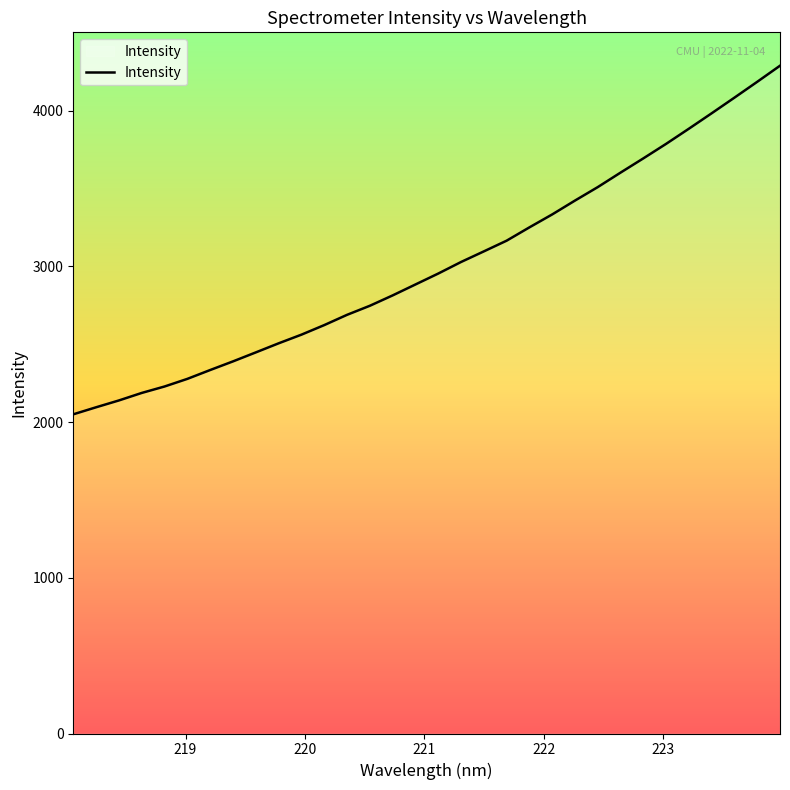

What is the maximum value shown in the chart?

4289.4